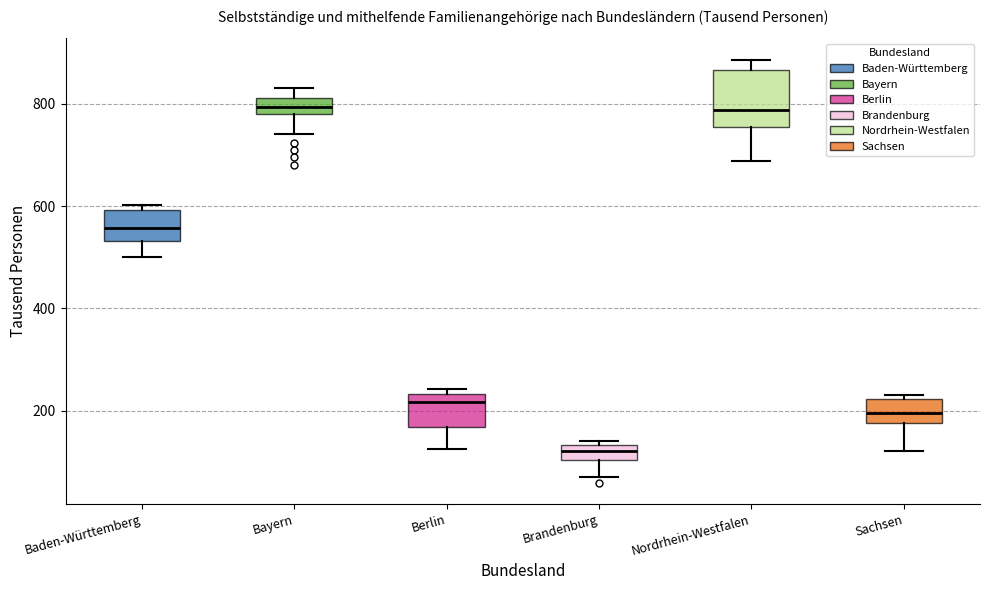

Which box is the tallest, from its lower edge to its upper edge?

Nordrhein-Westfalen